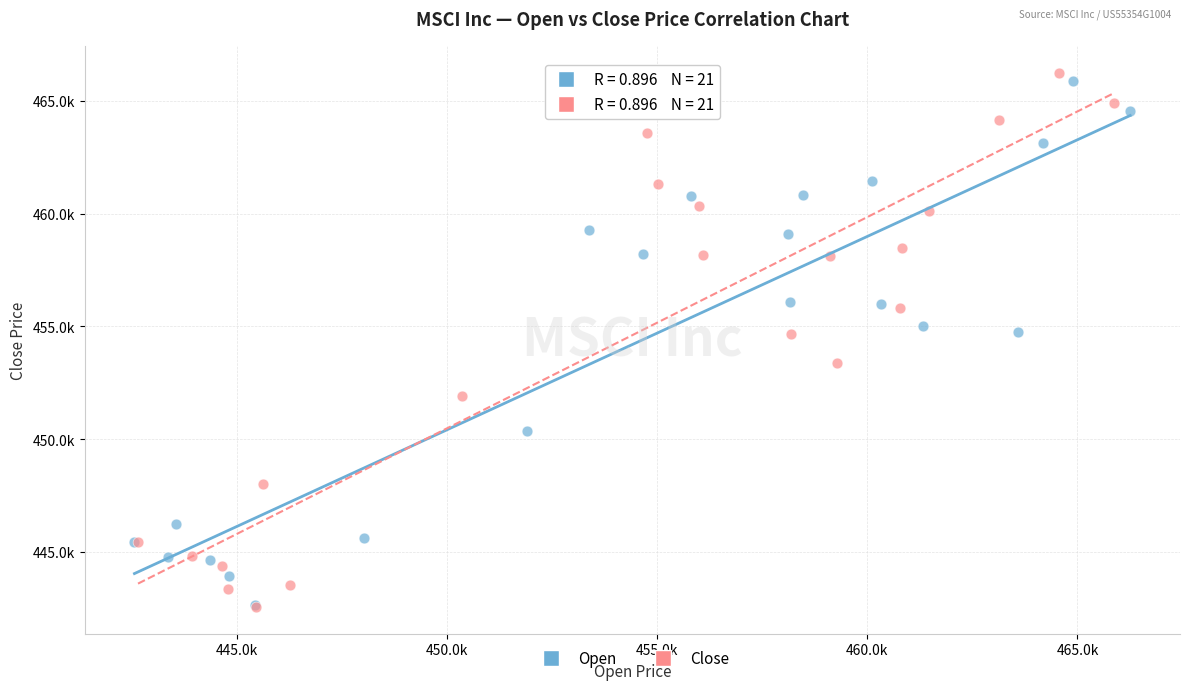

What are all the series names shown in the legend?

Open, Close